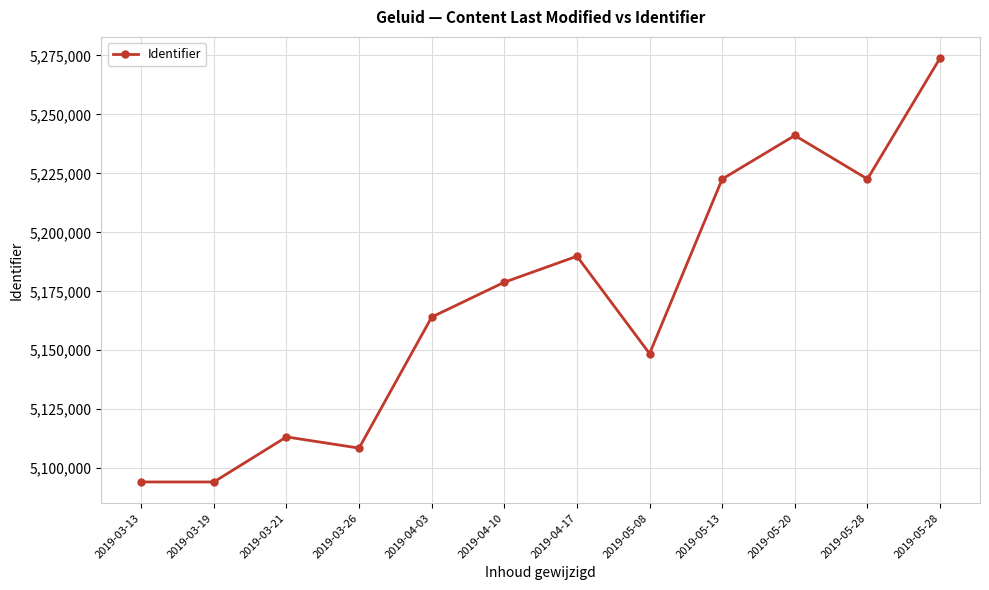

Does the chart display data point markers on the line(s)?

Yes